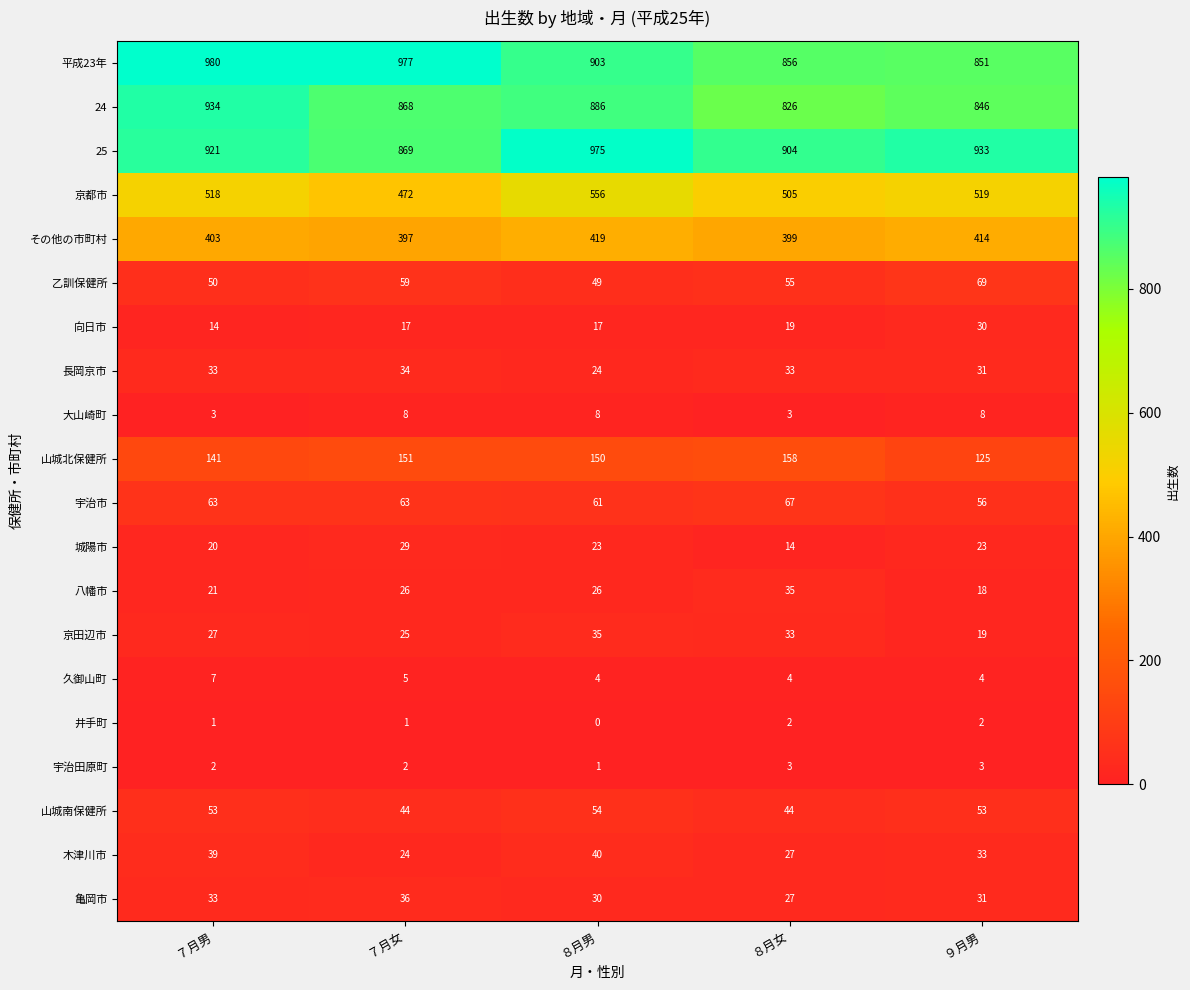

What is the maximum value shown in the chart?

980